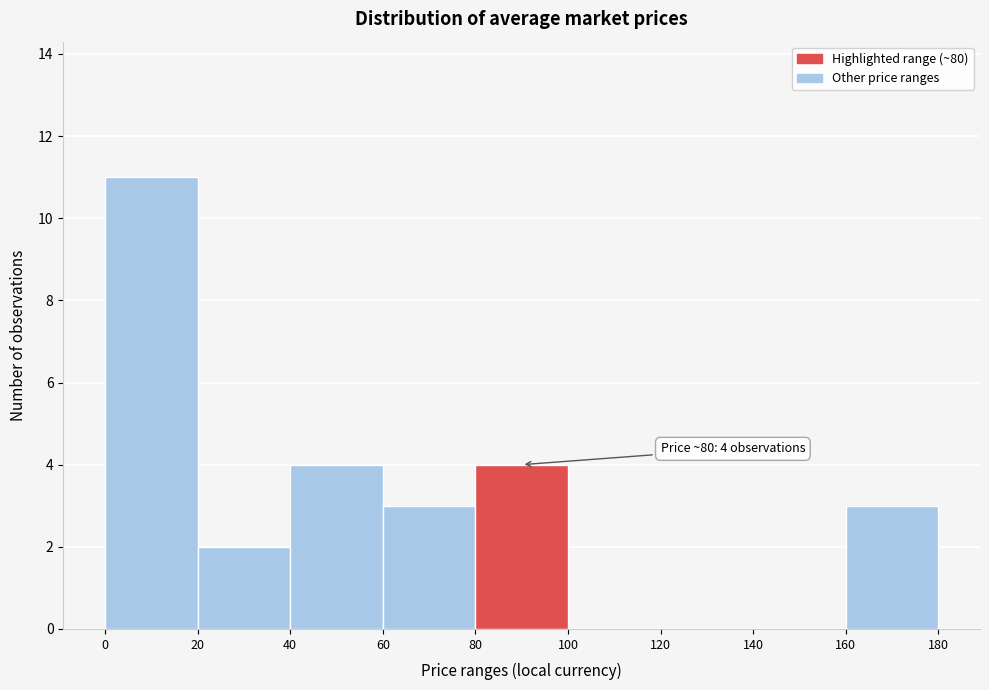

Over which range of the x-axis is the bar tallest?

0 to 20